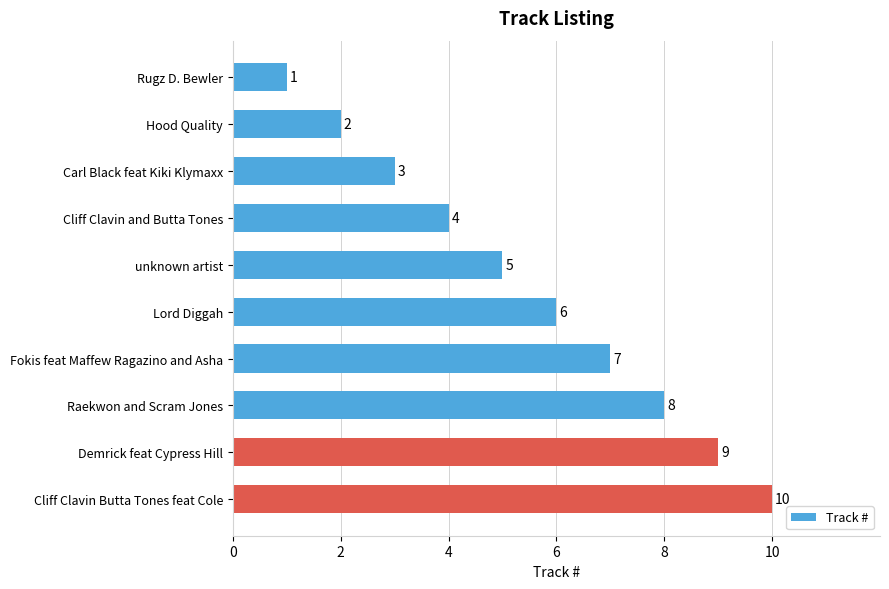

How many distinct data groups are displayed?

1